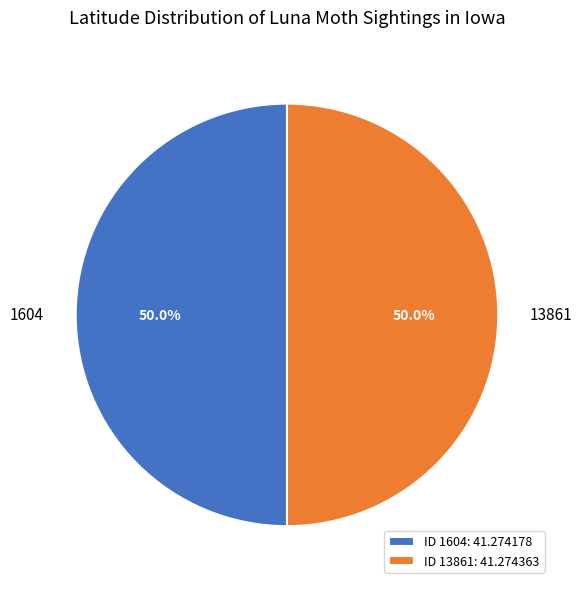

To the nearest percent, what is the combined percentage of 1604 and 13861?

100%